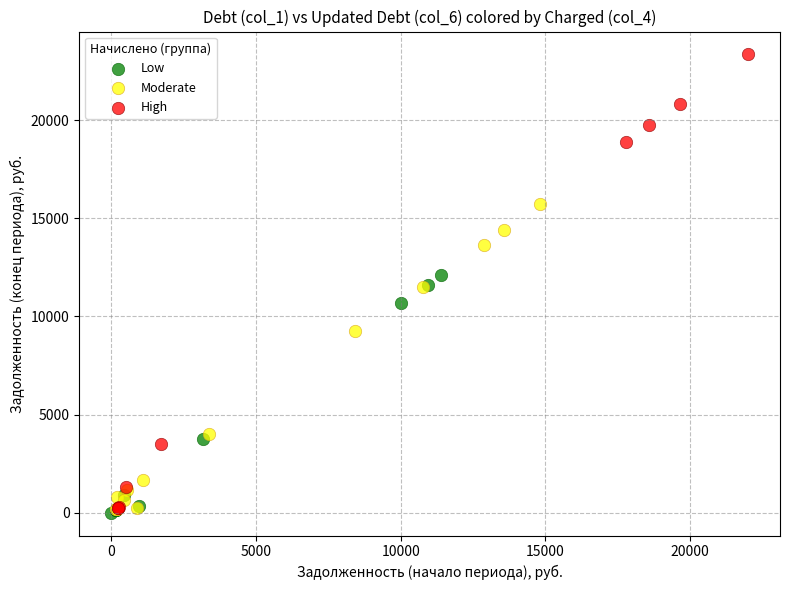

Which series contains the highest Y value?

High